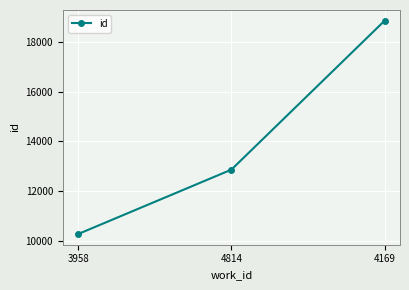

Count the number of categories in the chart.

3